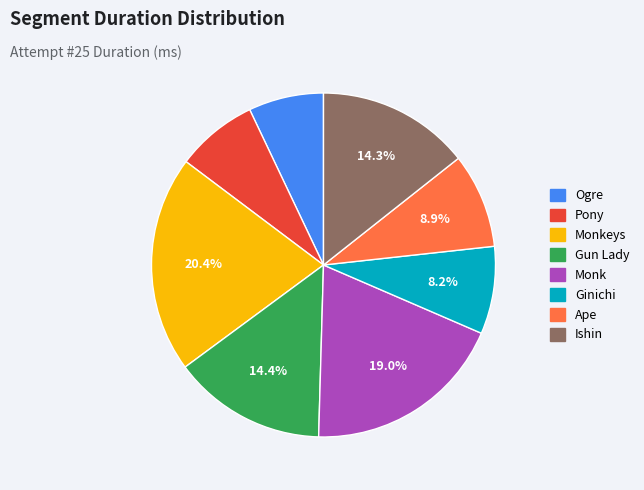

Is there a majority slice in this chart?

No